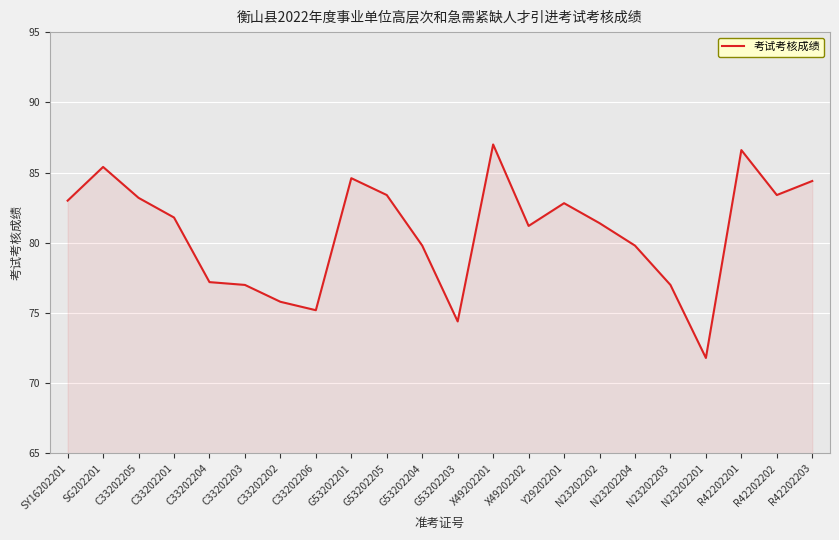

What is the smallest value displayed?

71.8